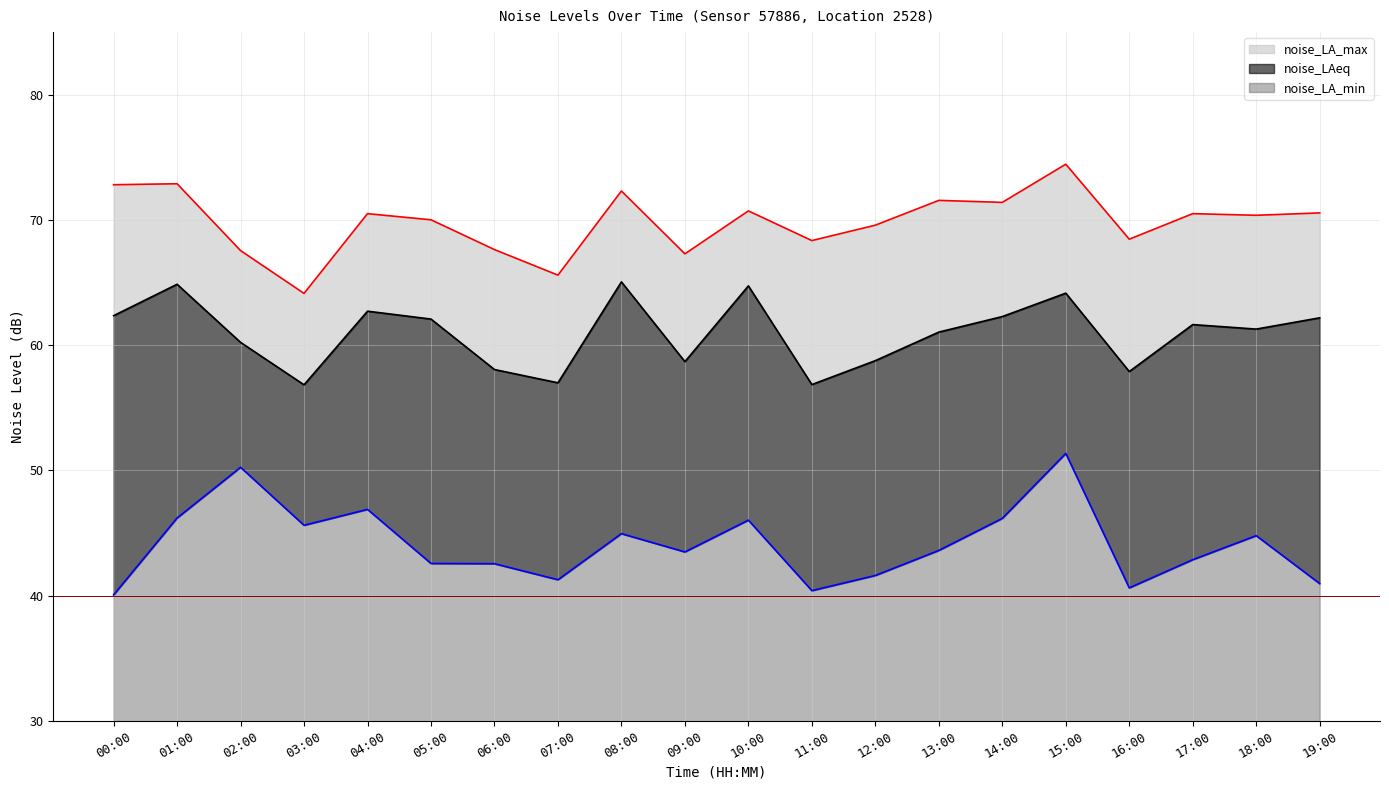

True or false: noise_LA_max and noise_LA_min cross at least once.

False